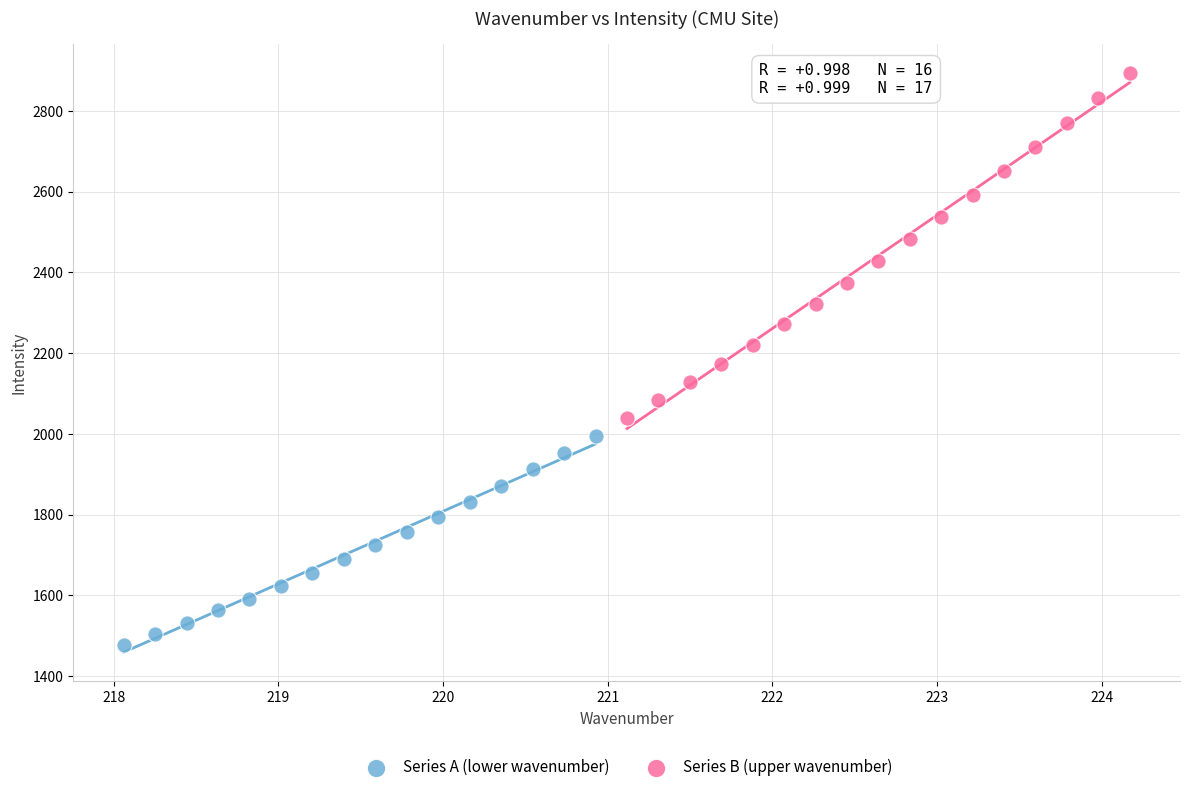

Which series contains the highest Y value?

Series B (upper wavenumber)